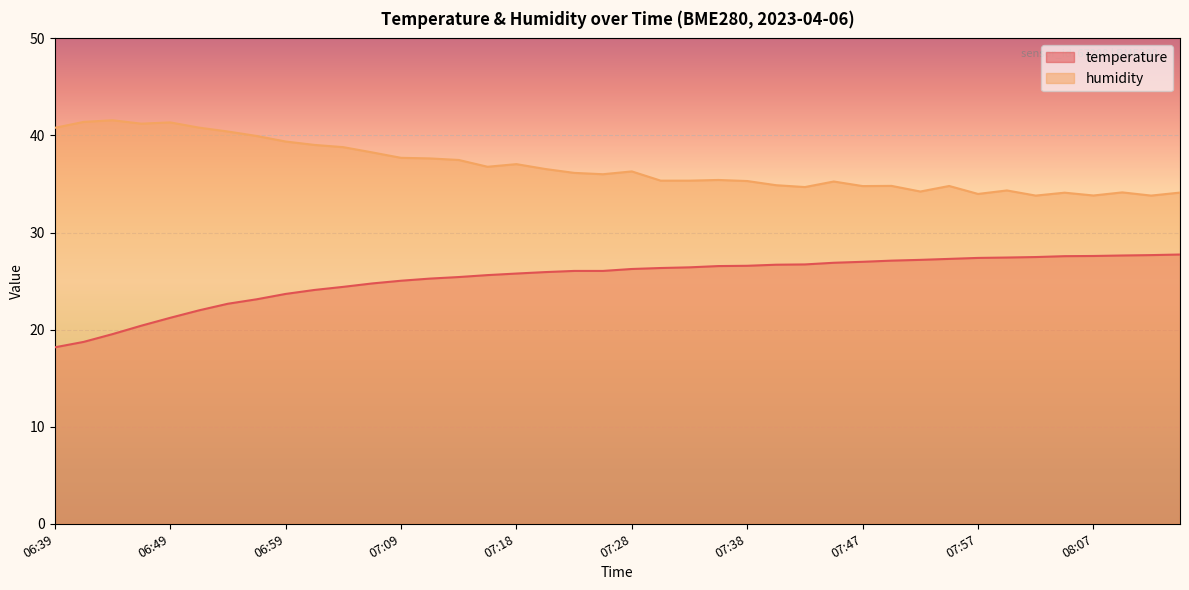

What is the greatest value displayed?

41.6